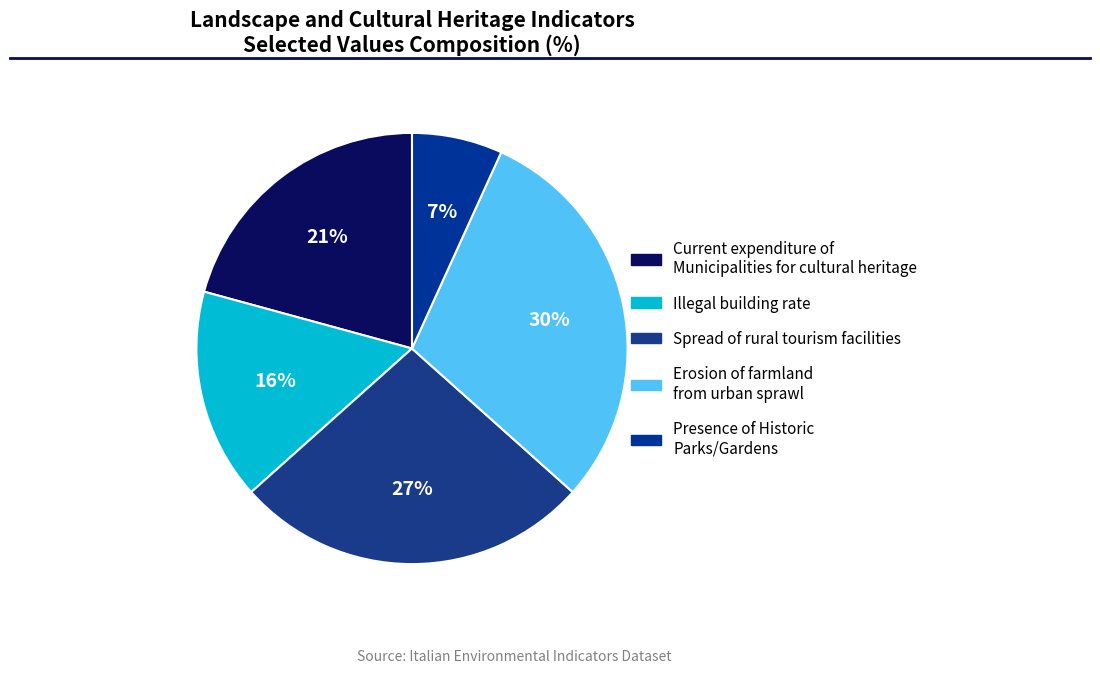

Between Illegal building rate and Presence of Historic Parks/Gardens, which is larger?

Illegal building rate